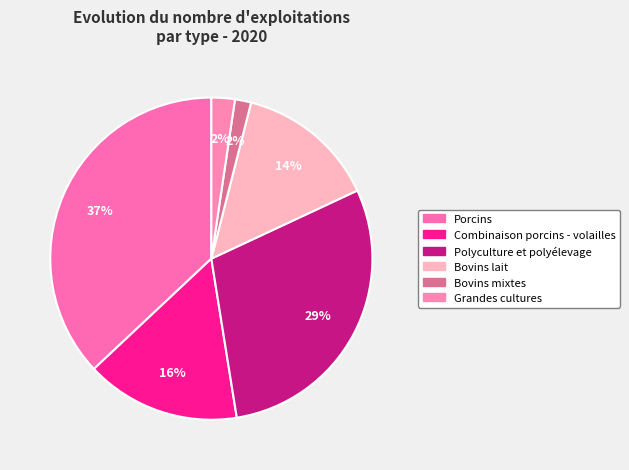

Combined, what portion of the pie is Polyculture et polyélevage and Combinaison porcins - volailles?

44.9%